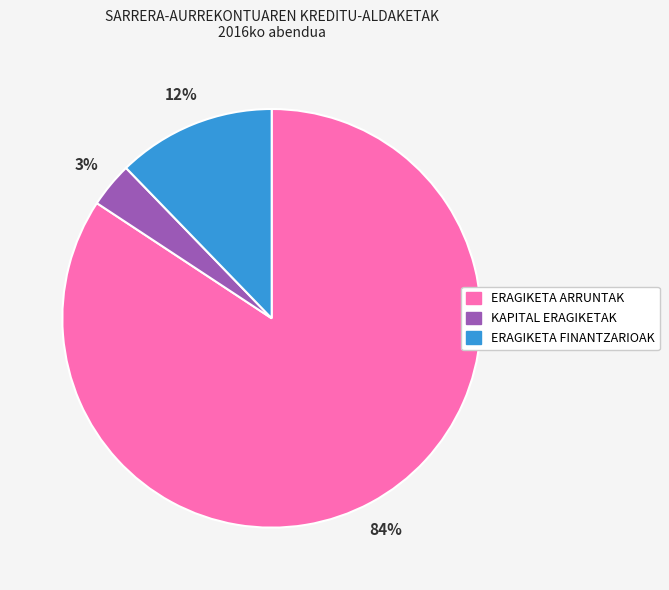

Which has a higher value, ERAGIKETA FINANTZARIOAK or KAPITAL ERAGIKETAK?

ERAGIKETA FINANTZARIOAK